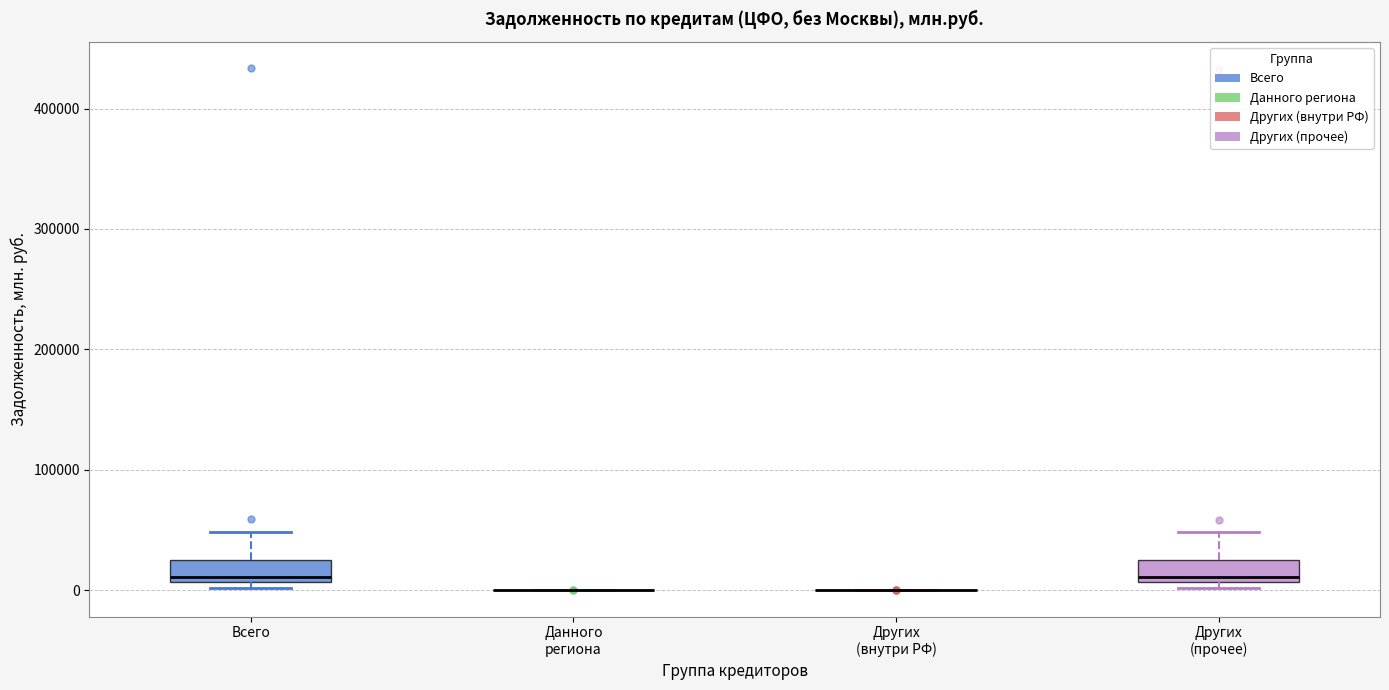

Reading left to right, transcribe this box plot: for each box, give where its median line is, the range the box spans, and where its two whiskers end, as read against the y-axis. The values are not printed on the chart, so give them approximately, as read against the axis.

Всего: median 10000 (just above the box's lower edge), box 10000 to 30000, whiskers 0 to 50000
Данного региона: box collapsed to a line at 0, whiskers 0 to 0
Других (внутри РФ): box collapsed to a line at 0, whiskers 0 to 0
Других (прочее): median 10000 (just above the box's lower edge), box 10000 to 30000, whiskers 0 to 50000